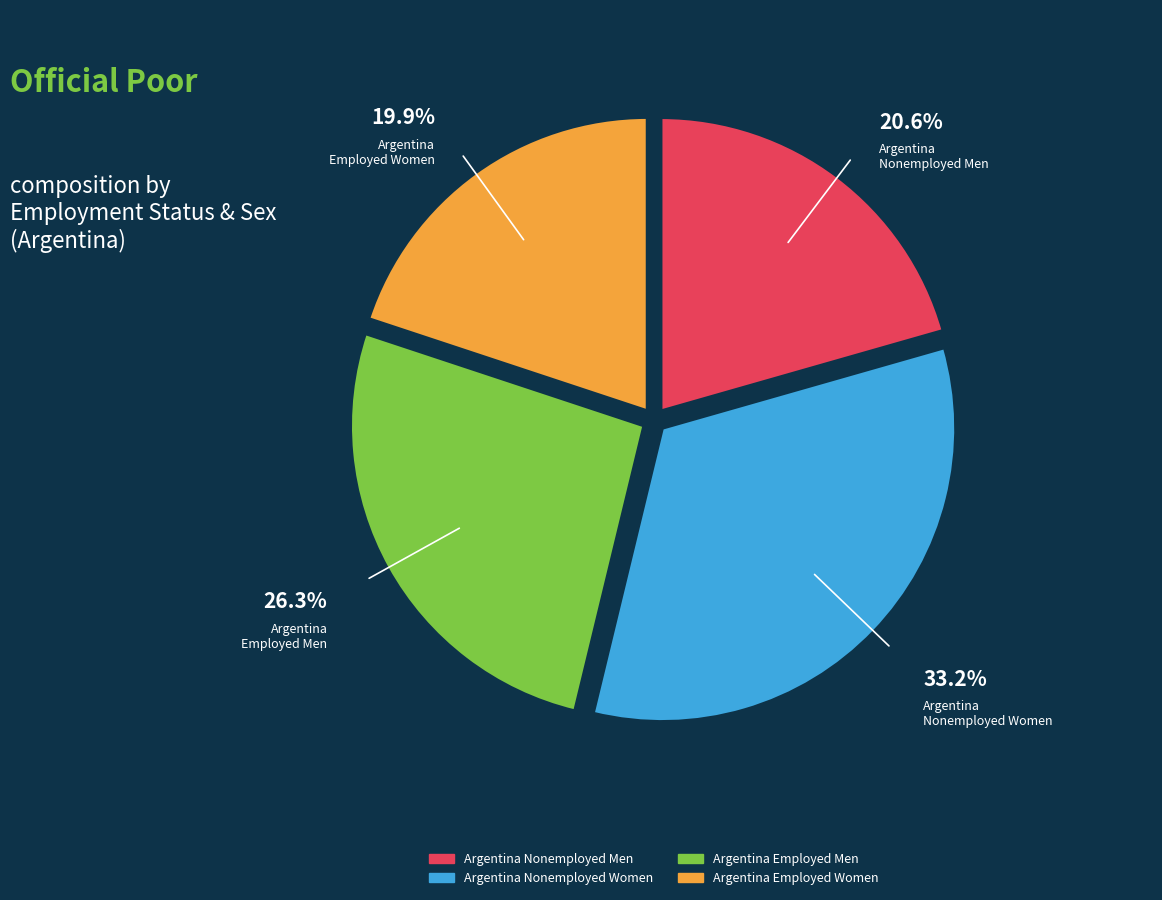

Is there a majority slice in this chart?

No